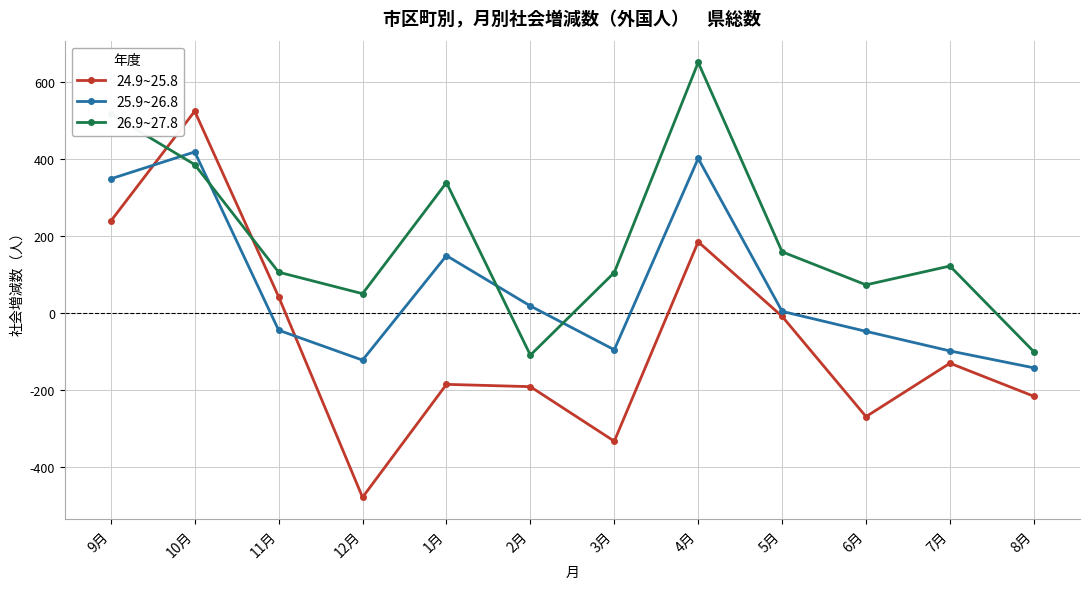

What is the minimum value shown in the chart?

-480